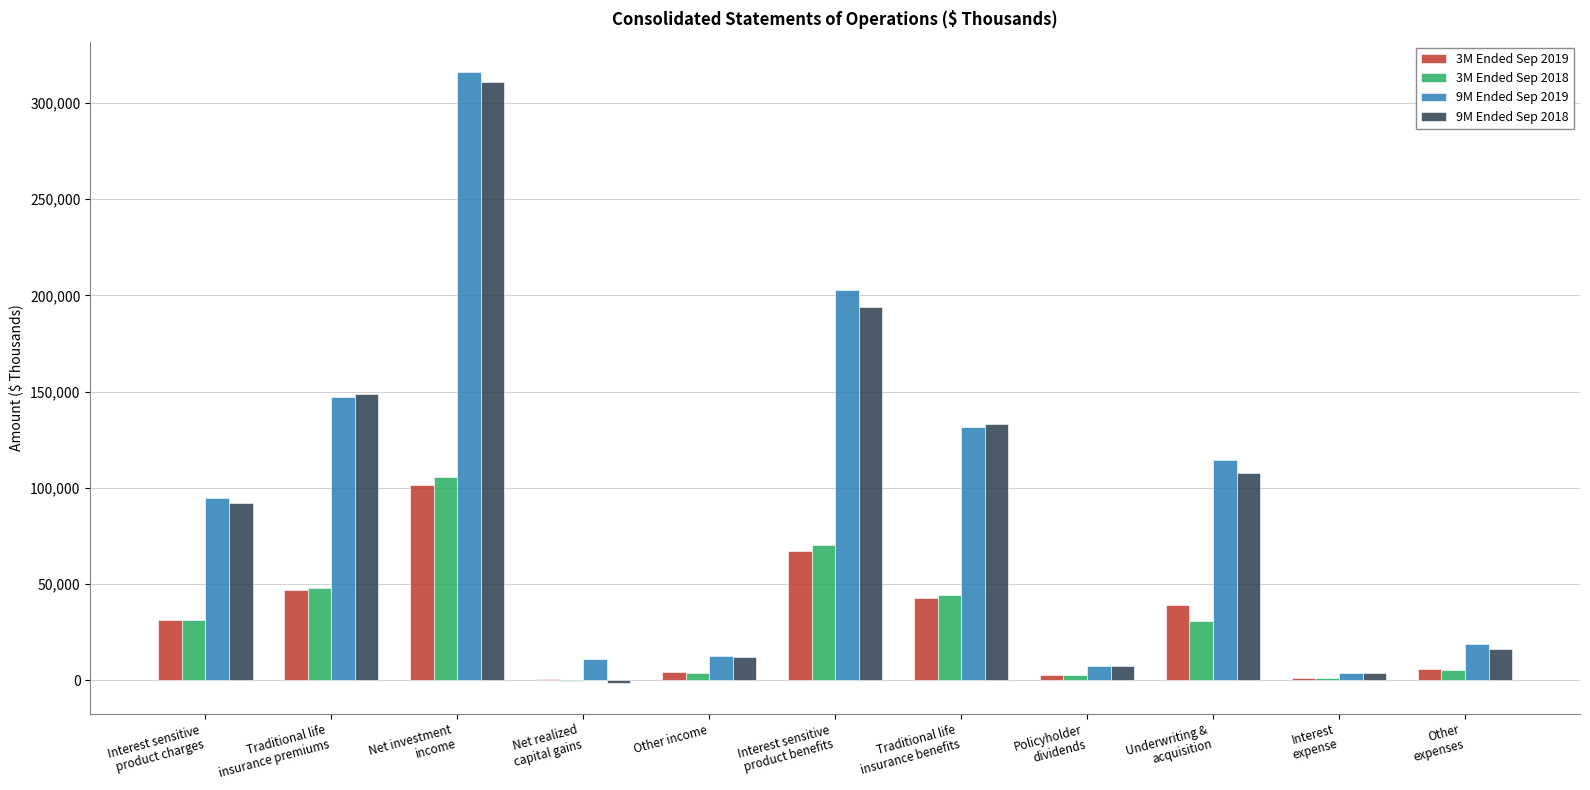

True or false: 9M Ended Sep 2019 has a value of 143727 at Net investment
income.

False